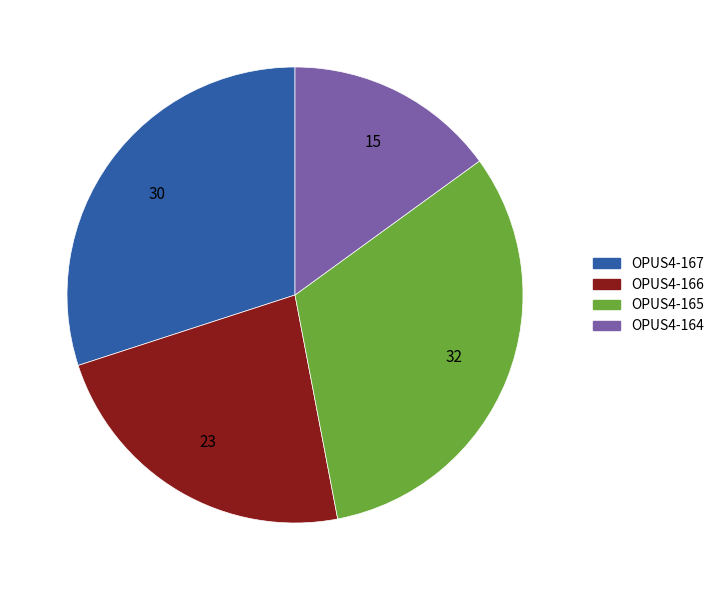

Does OPUS4-164 represent more than half of the total?

No